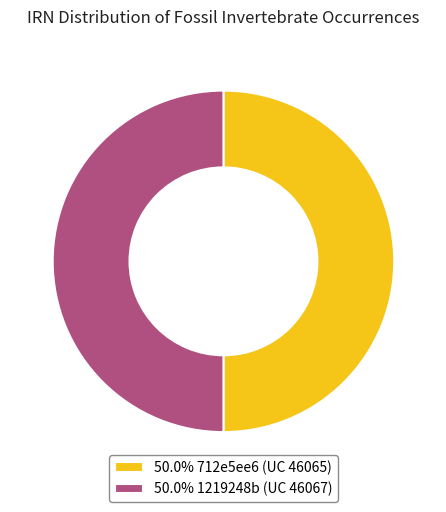

Approximately how many times larger is the value at 50.0% 712e5ee6 (UC 46065) compared to 50.0% 1219248b (UC 46067)?

1.0